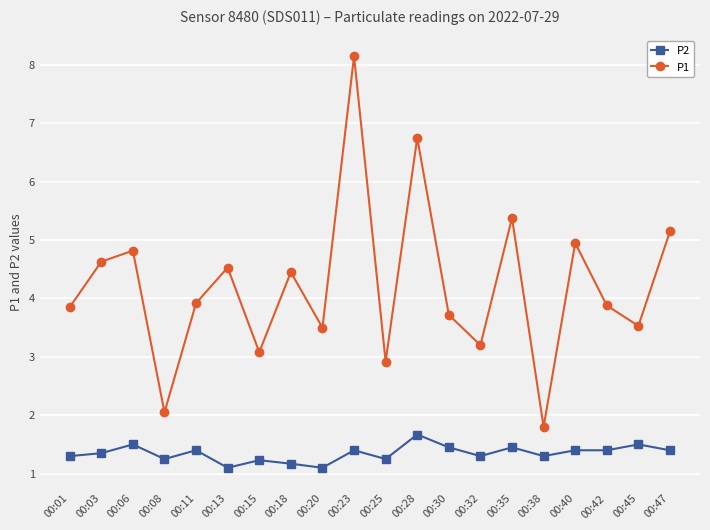

Rank the series by their maximum value, from lowest to highest.

P2, P1